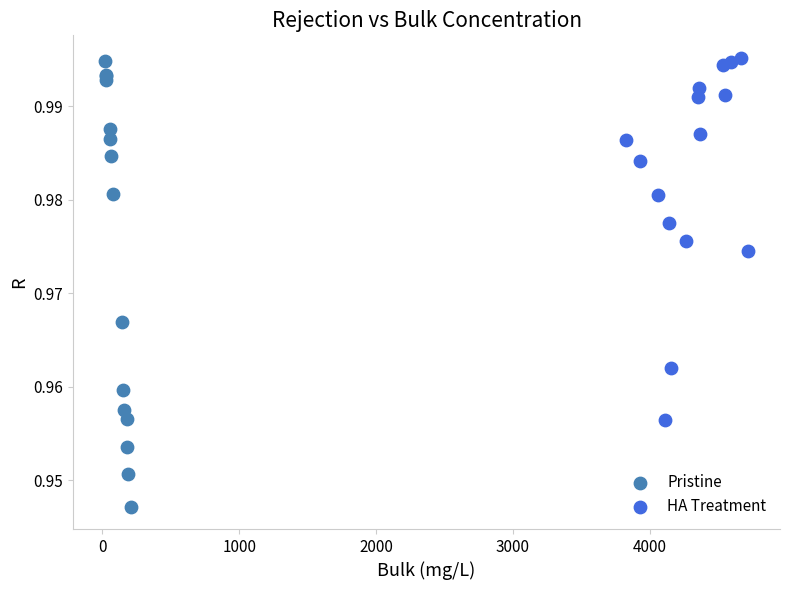

Which series contains the lowest Y value?

Pristine